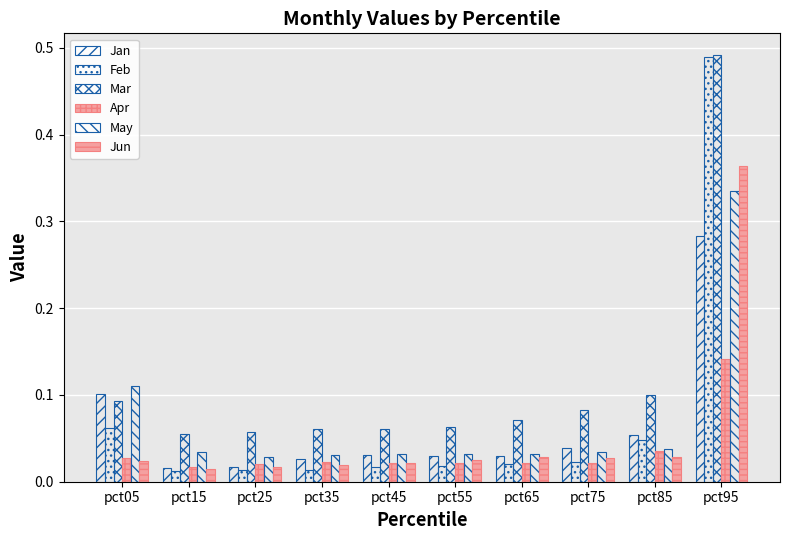

What is the greatest value displayed?

0.5